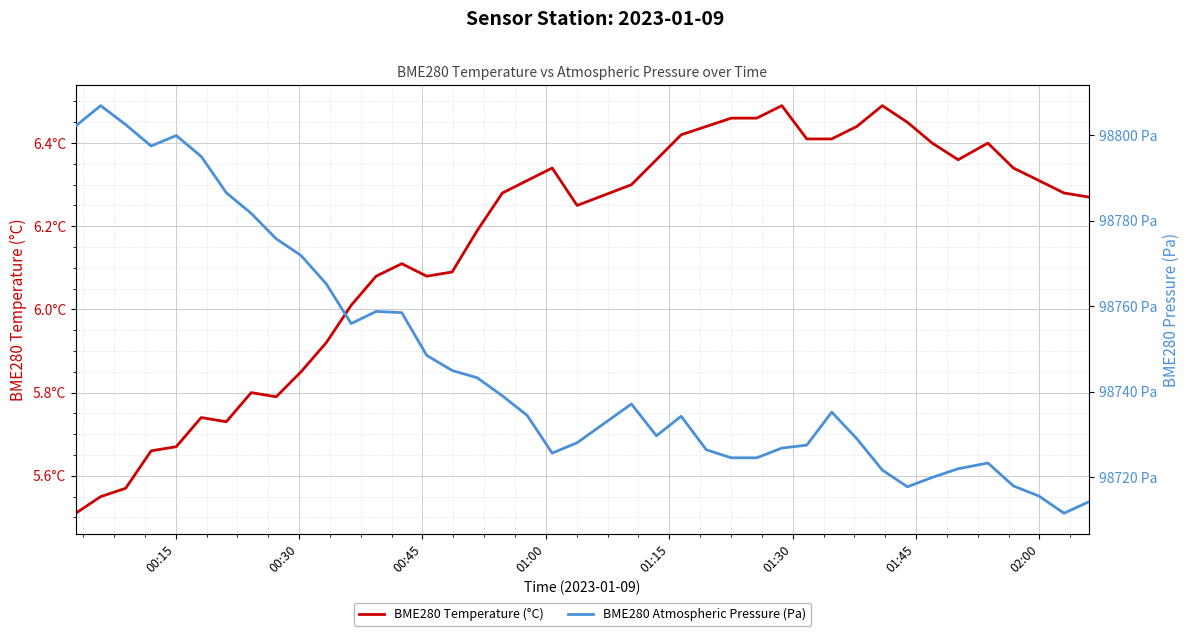

True or false: BME280_temperature and BME280_pressure intersect in this chart.

False